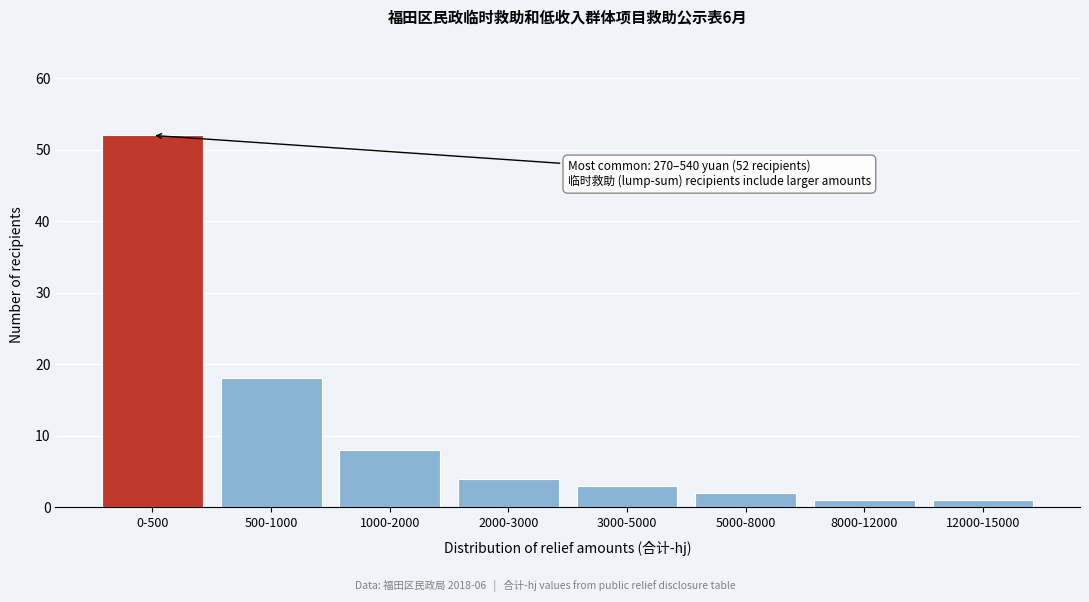

Reading right to left, transcribe all the data shown in this chart.

1	1	2	3	4	8	18	52